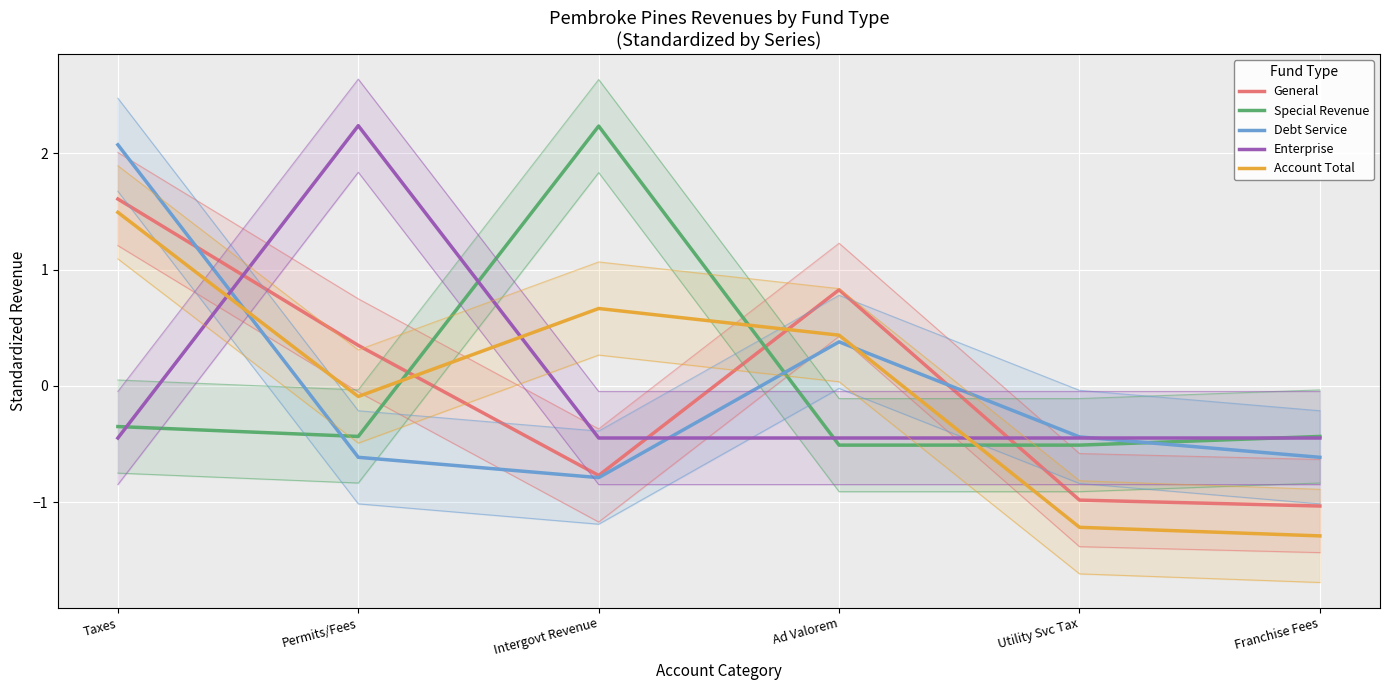

What is the smallest value displayed?

-1.3